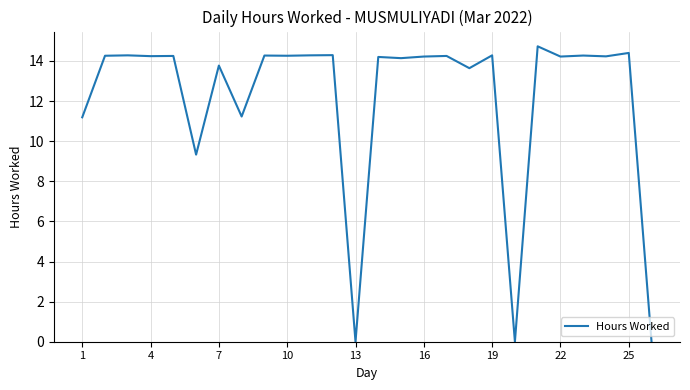

What is the greatest value displayed?

14.7